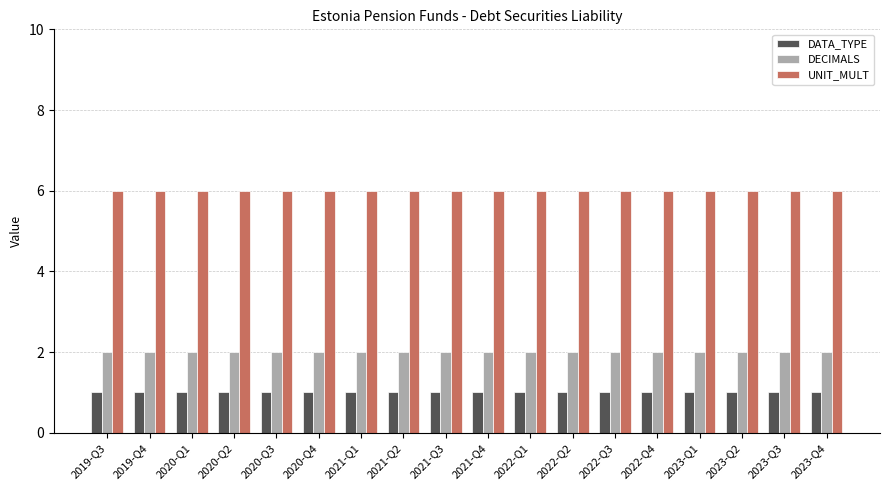

Which series has the largest total across all categories?

UNIT_MULT